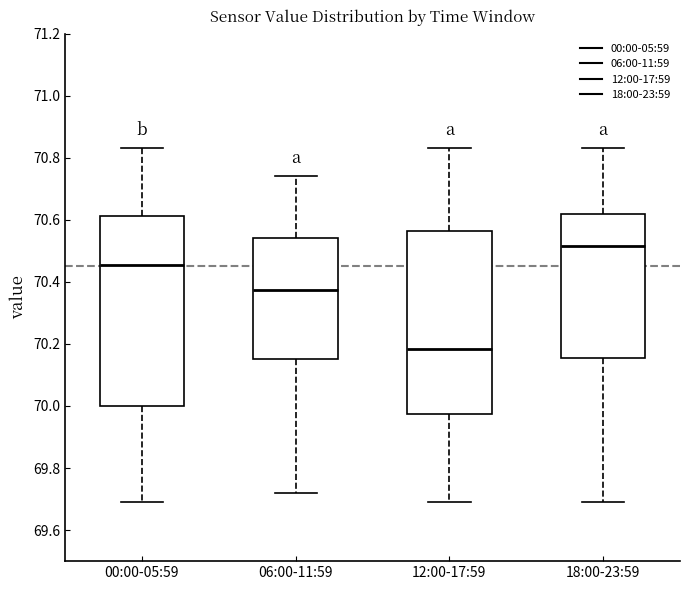

Reading left to right, transcribe this box plot: for each box, give where its median line is, the range the box spans, and where its two whiskers end, as read against the y-axis. The values are not printed on the chart, so give them approximately, as read against the axis.

00:00-05:59: median 70.46, box 70.00 to 70.62, whiskers 69.70 to 70.84
06:00-11:59: median 70.38, box 70.16 to 70.54, whiskers 69.72 to 70.74
12:00-17:59: median 70.18, box 69.98 to 70.56, whiskers 69.70 to 70.84
18:00-23:59: median 70.52, box 70.16 to 70.62, whiskers 69.70 to 70.84